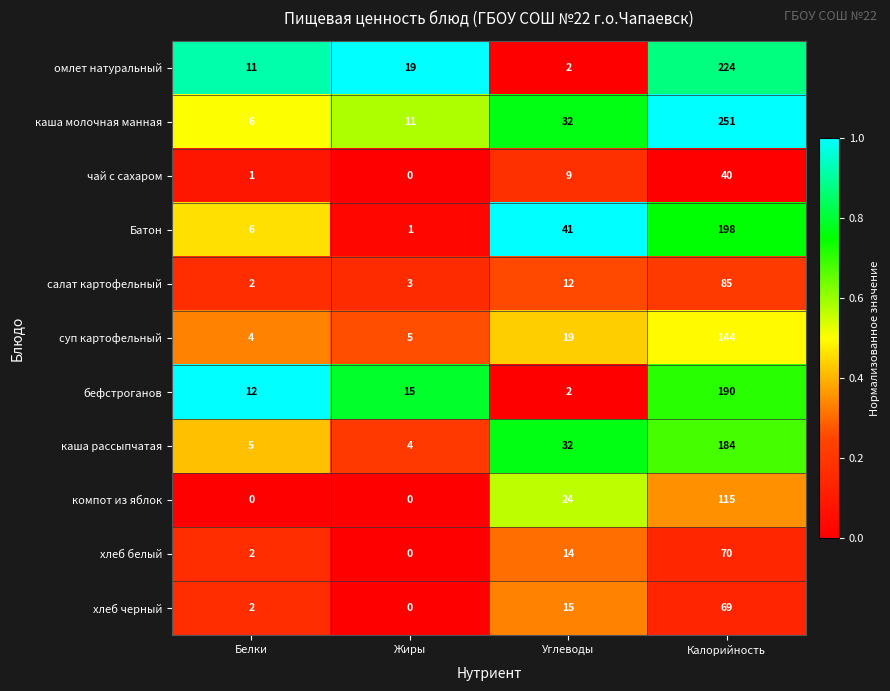

The value of салат картофельный at Белки is 2. True or false?

True